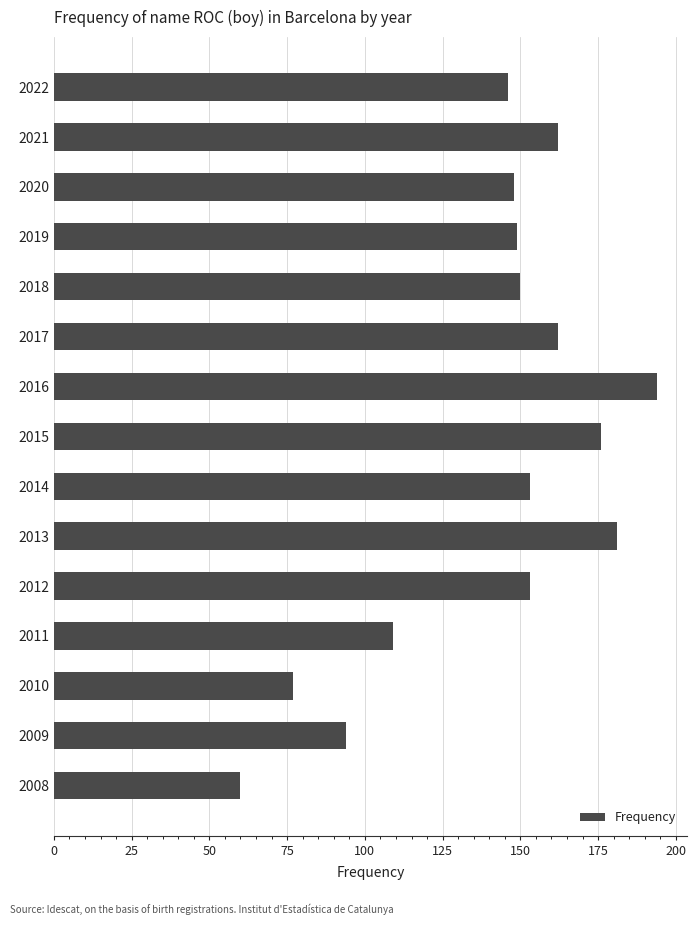

What is the value of the 13th bar from the top?

77